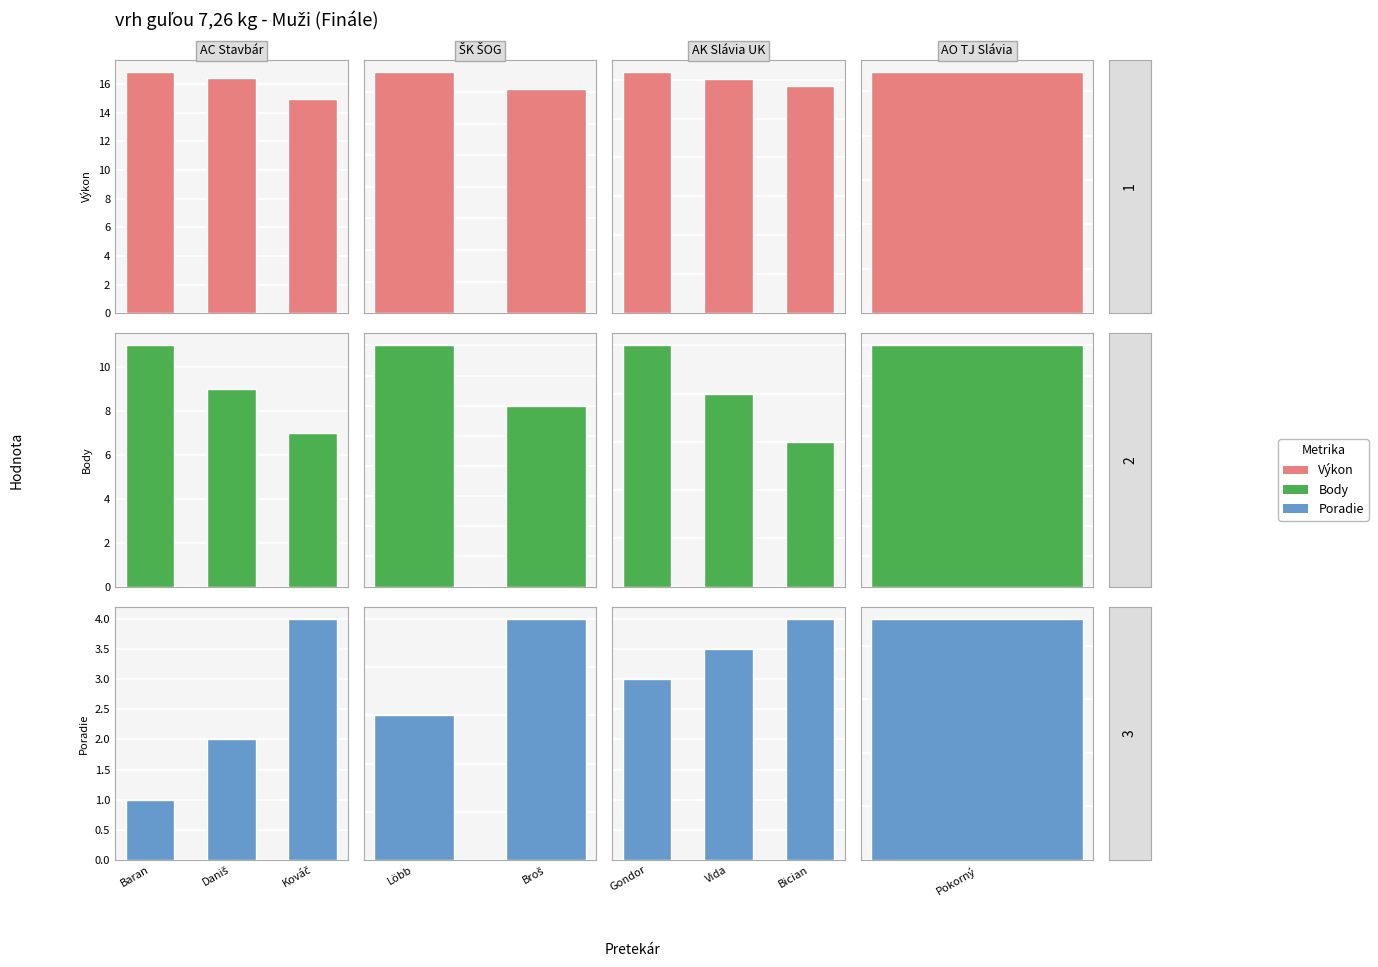

Is the value of Body at Gondor greater than the value of Výkon at Bician?

No